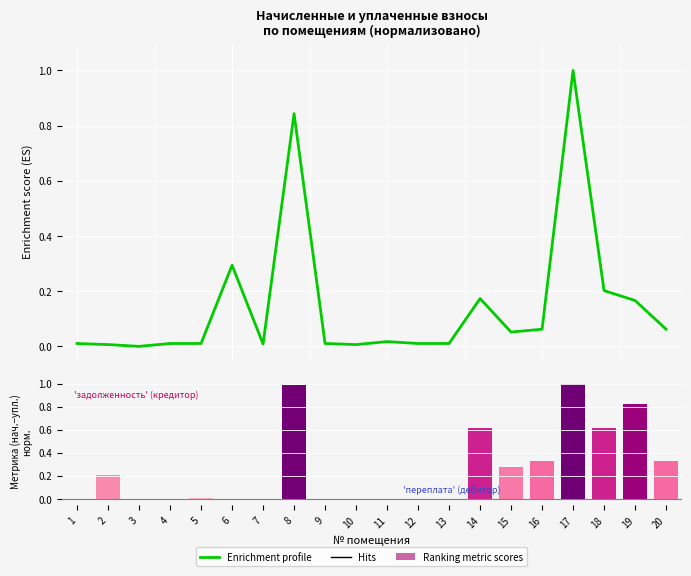

Where is the data nearest to the value 0?

3